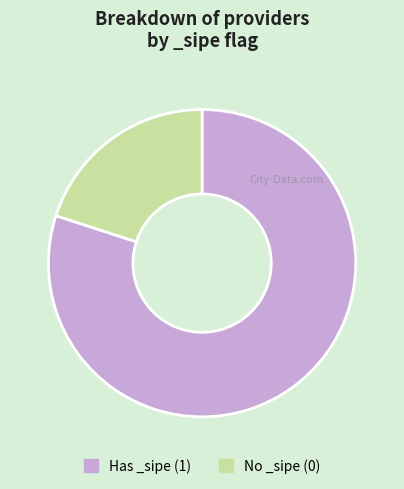

Which category has the smallest portion of the pie?

No _sipe (0)